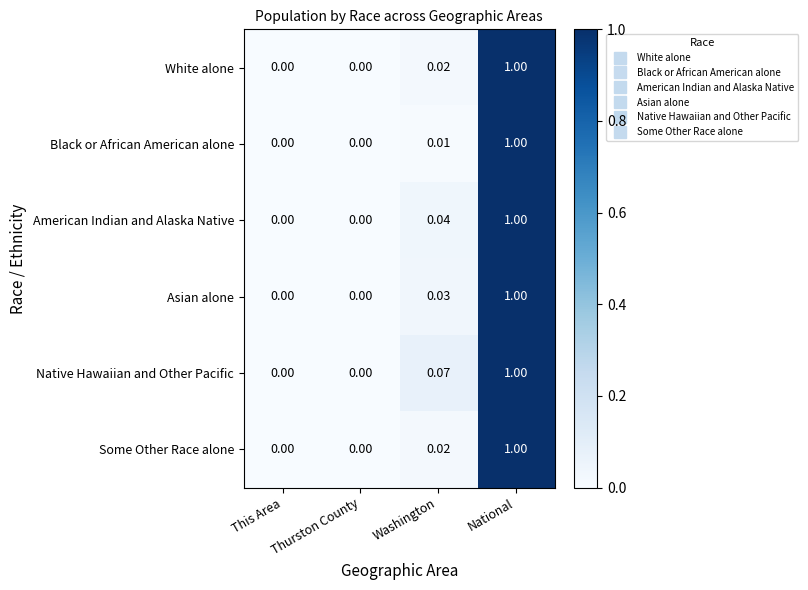

Between This Area and Washington, which series saw the biggest shift?

Native Hawaiian and Other Pacific